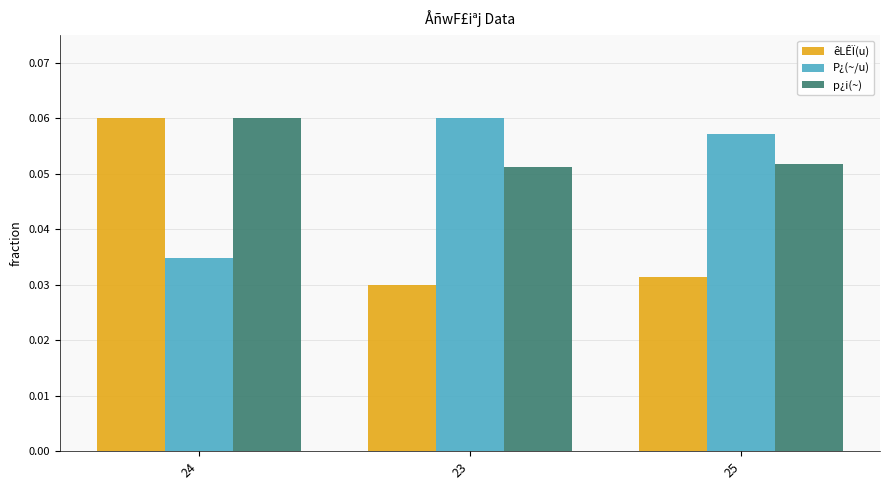

Are the bars horizontal?

No